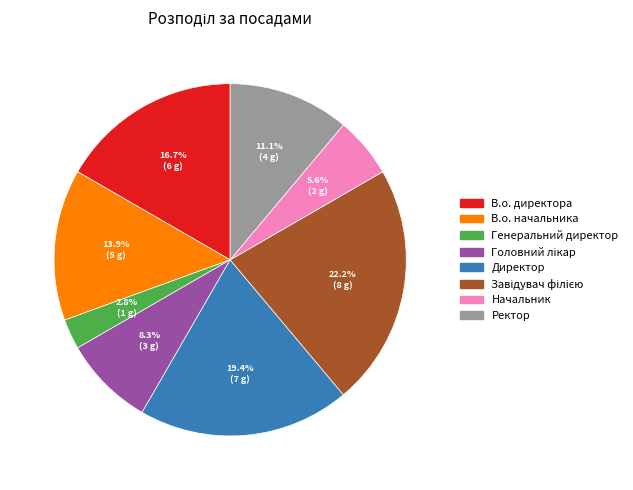

Count the number of slices in the pie.

8